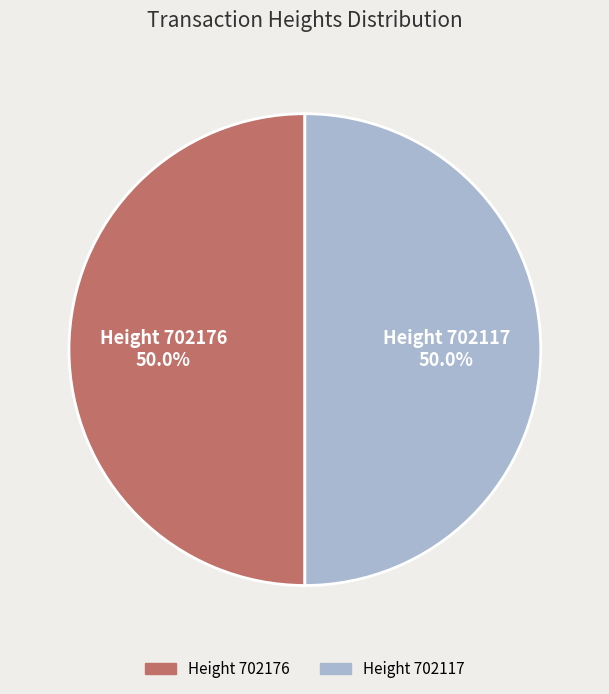

How many segments does this pie chart have?

2